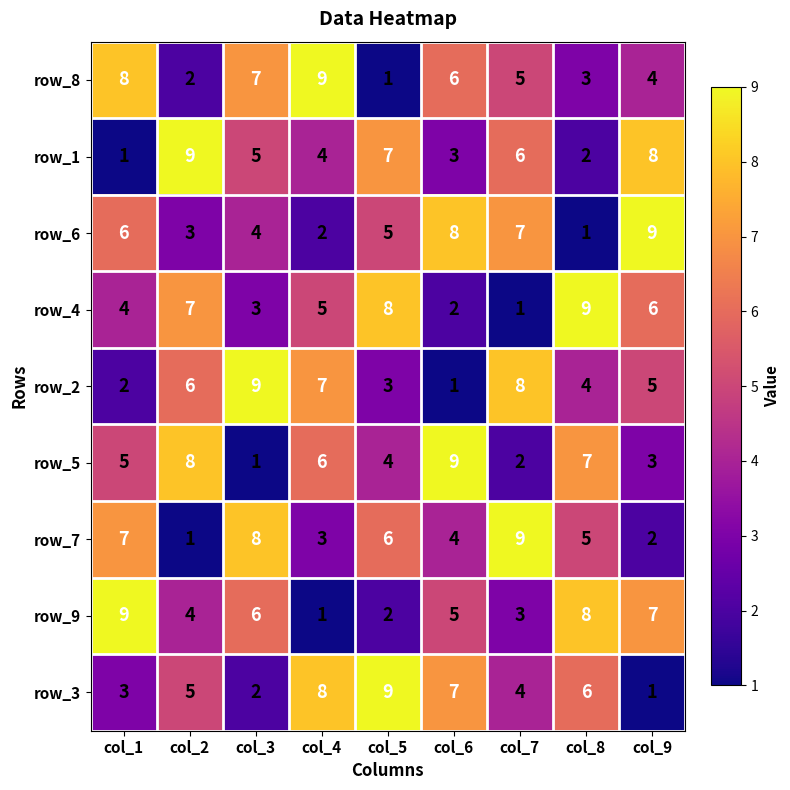

What is the total value across all series at col_4?

45